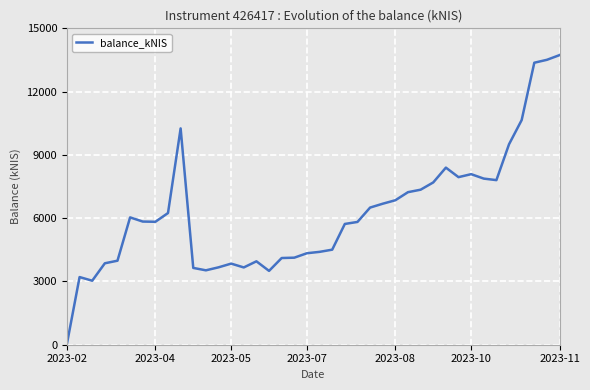

What is the difference between the maximum and minimum values?

13685.3